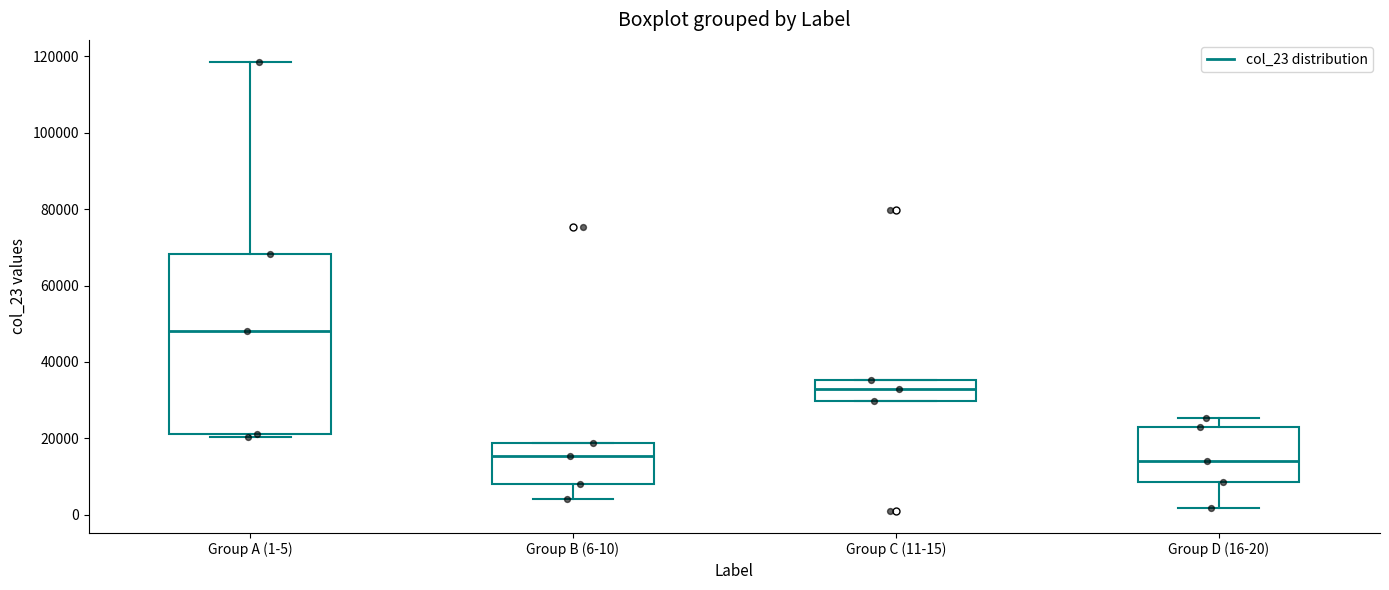

Where is the lower edge of the box for Group C (11-15) on the y-axis? The values are not printed on the chart, so give them approximately, as read against the axis.

30000